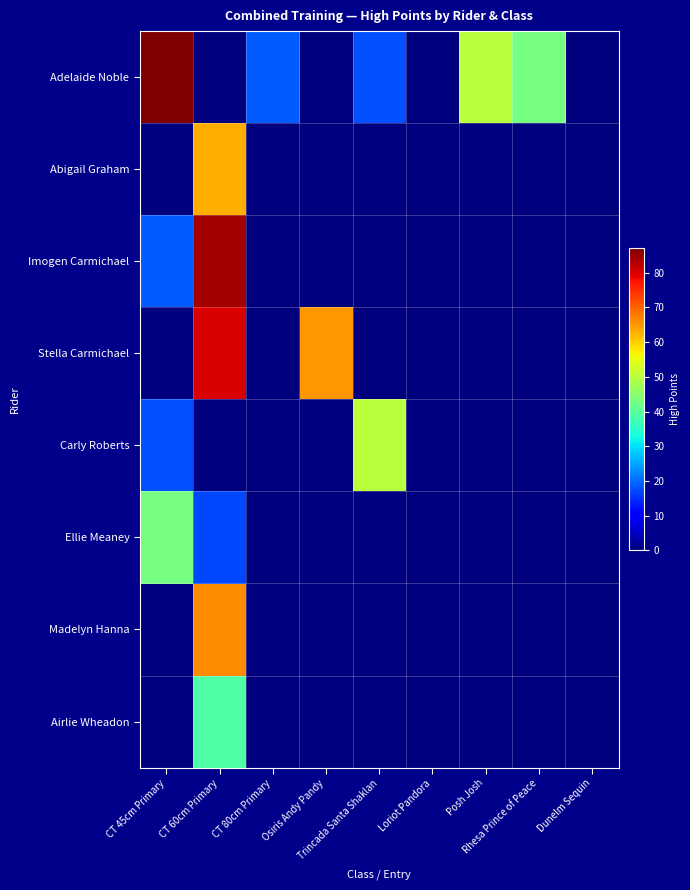

Between CT 80cm Primary and Rhesa Prince of Peace, which series saw the biggest shift?

Adelaide Noble